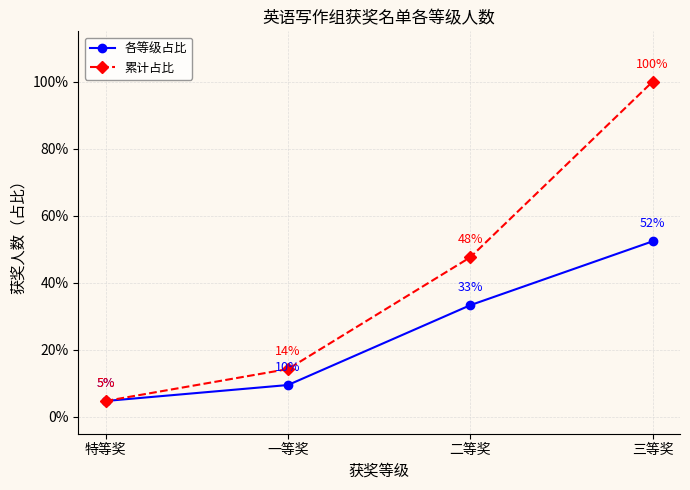

What position from the right is 三等奖?

1